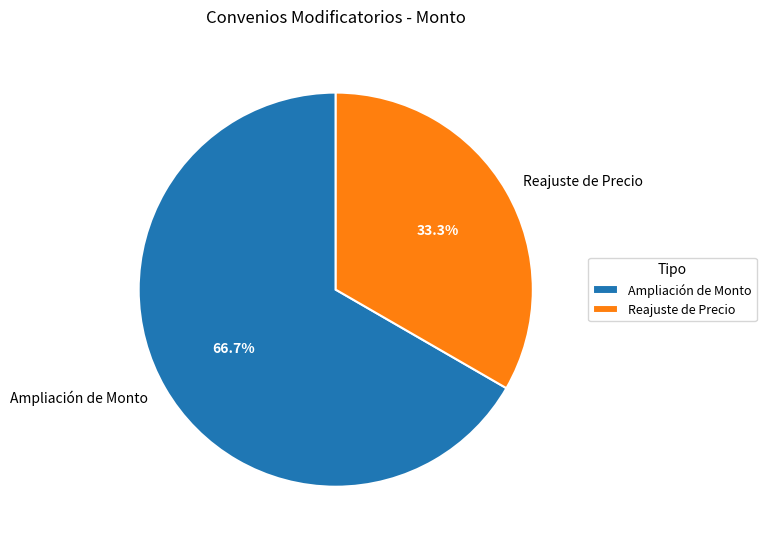

Rank the categories by value from lowest to highest.

Reajuste de Precio, Ampliación de Monto